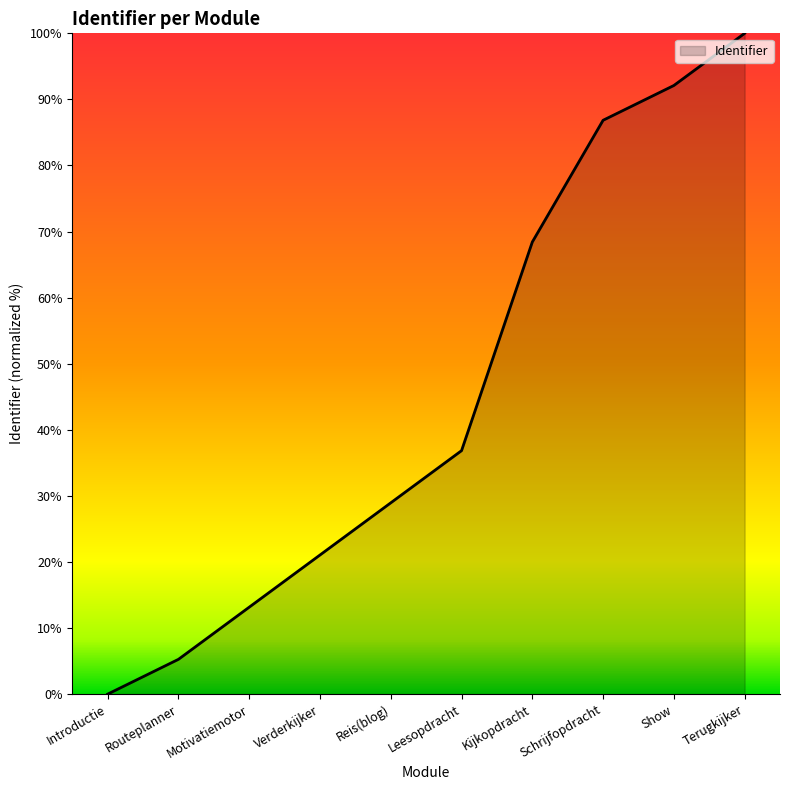

Rank the categories by value from highest to lowest.

Terugkijker, Show, Schrijfopdracht, Kijkopdracht, Leesopdracht, Reis(blog), Verderkijker, Motivatiemotor, Routeplanner, Introductie